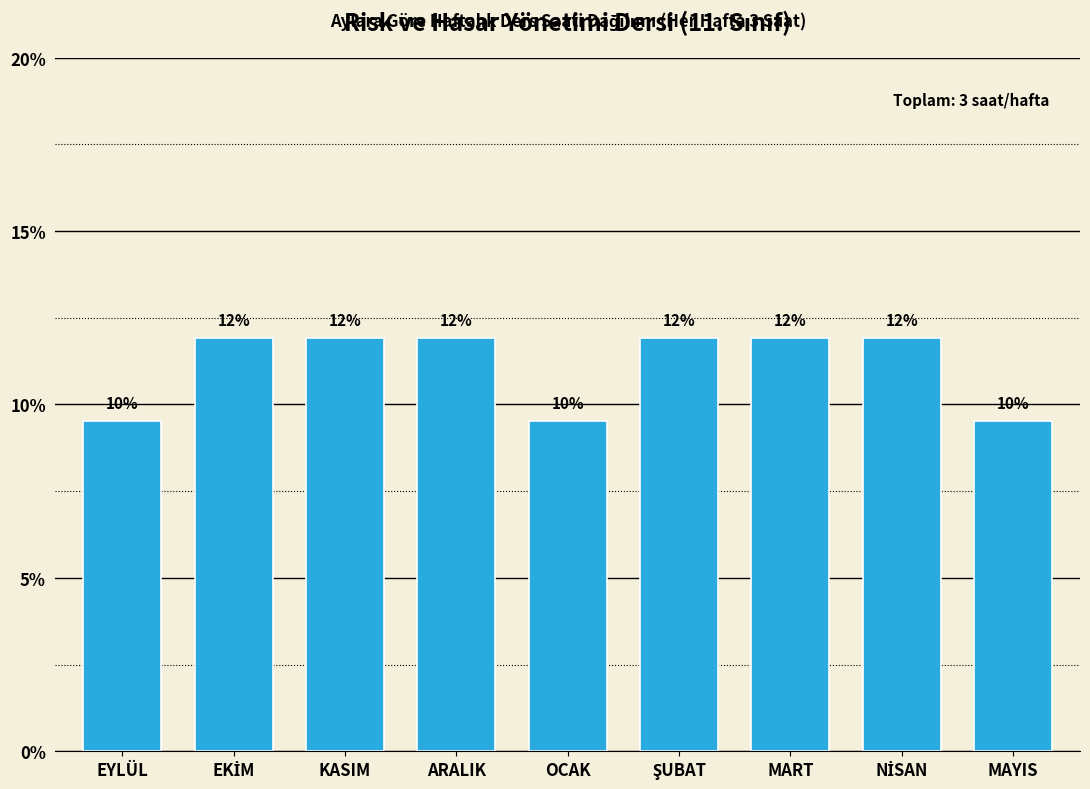

How many bars are there in total?

9